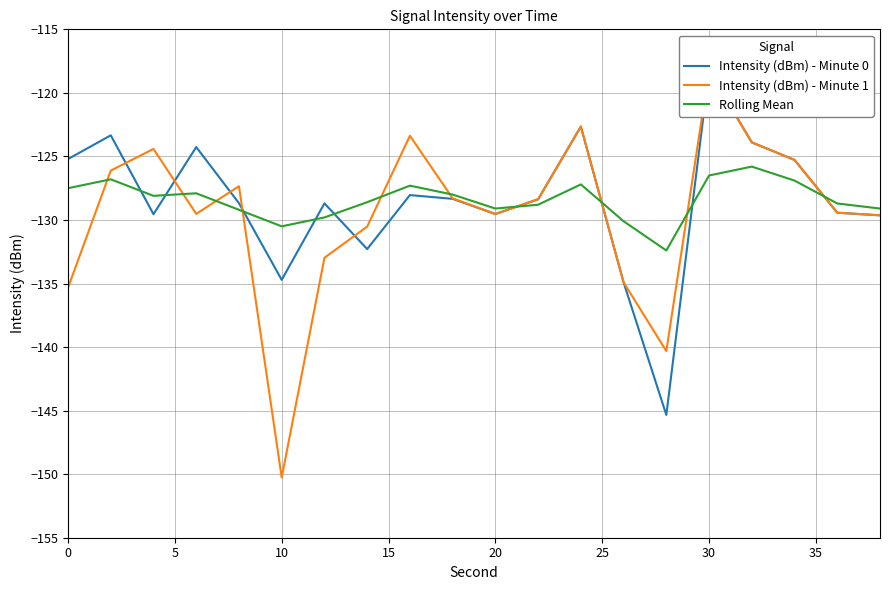

At how many categories does at least one series exceed -141?

20